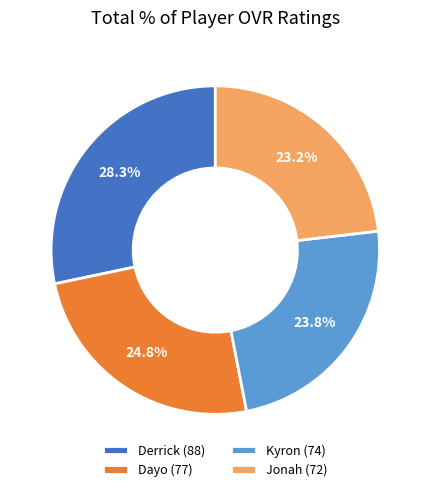

The Dayo slice represents 25% of the pie. True or false?

True